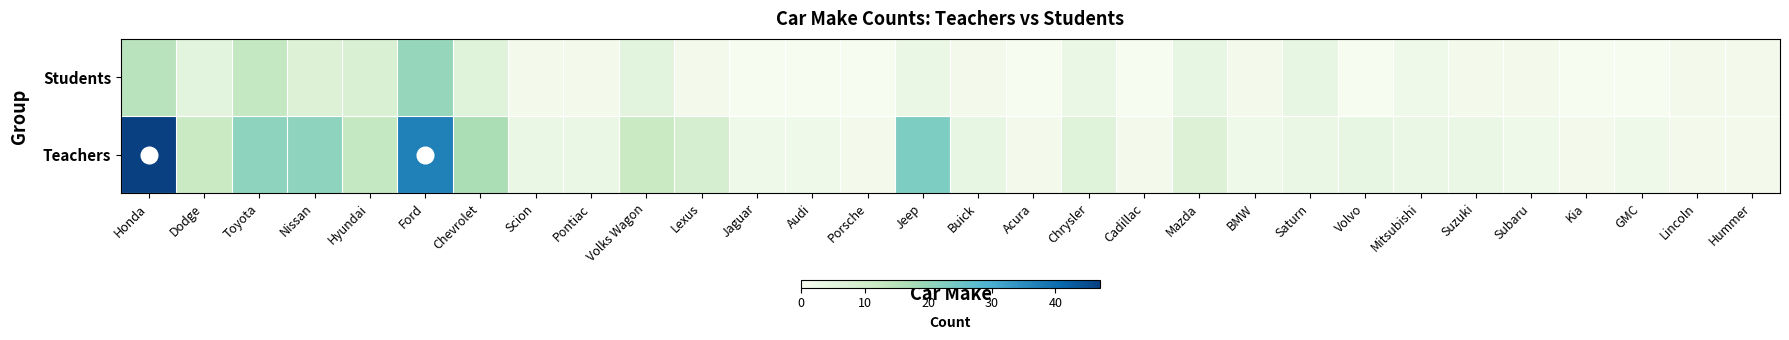

List the series in order of their peak value, lowest first.

Students, Teachers